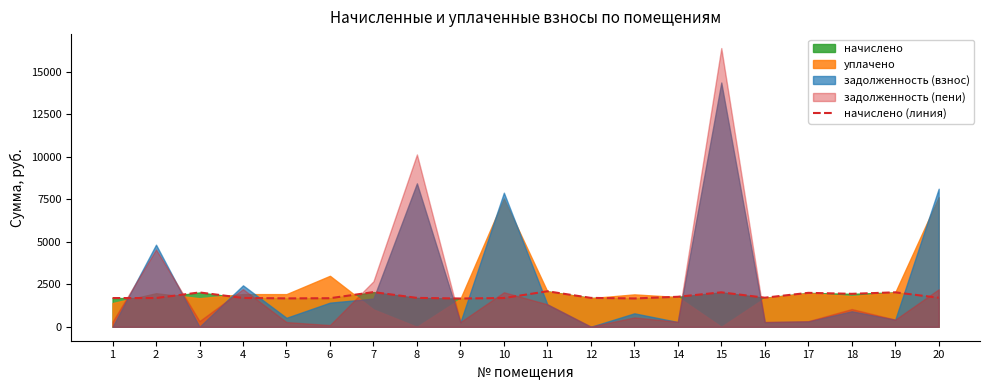

What is the value of the 16th point from the left?

1711.2